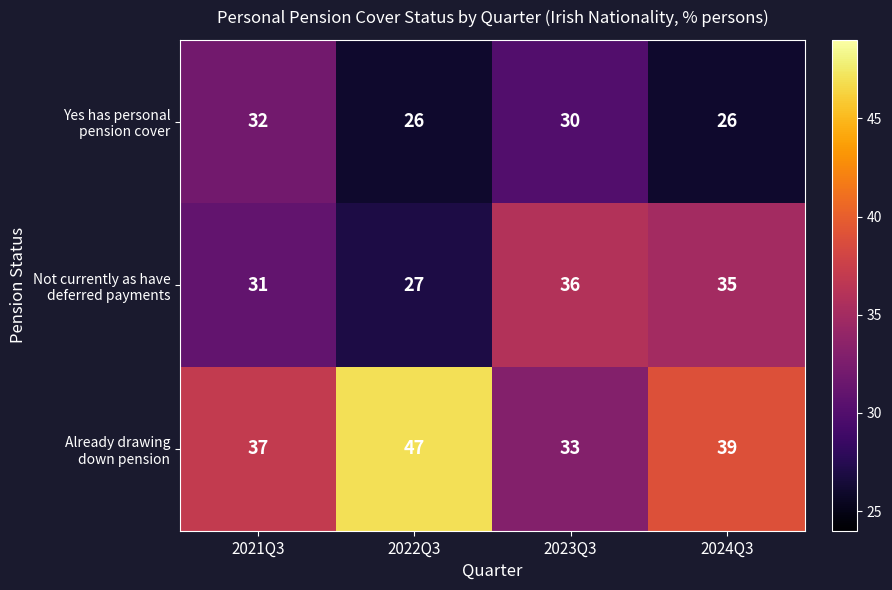

List the labels in order of Not currently as have deferred payments value, smallest first.

2022Q3, 2021Q3, 2024Q3, 2023Q3